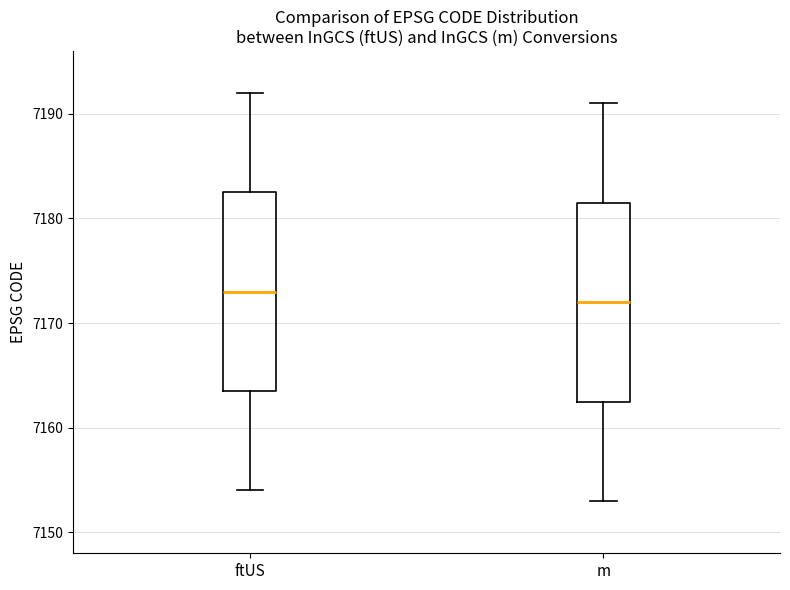

Where does the median line of the box for ftUS sit on the y-axis? The values are not printed on the chart, so give them approximately, as read against the axis.

7173